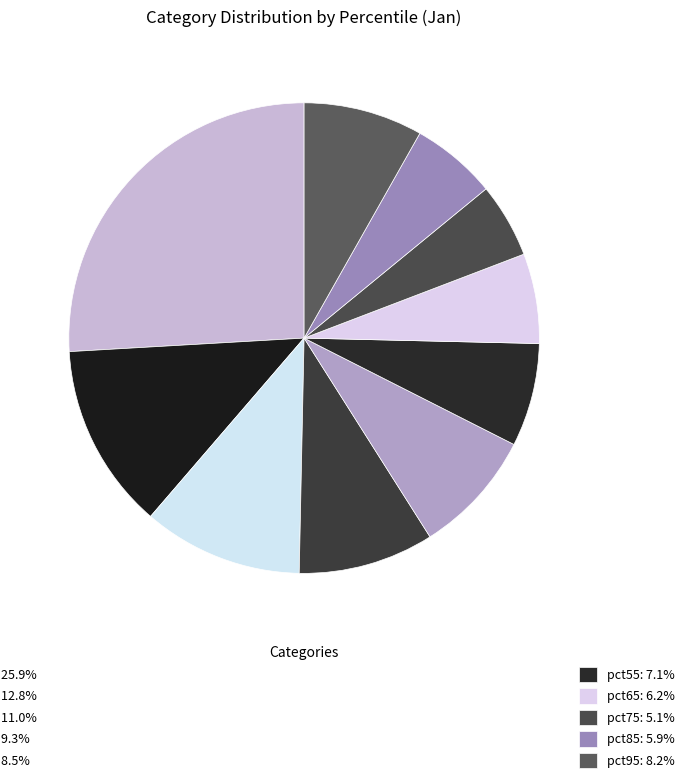

How many slices are in this pie chart?

10